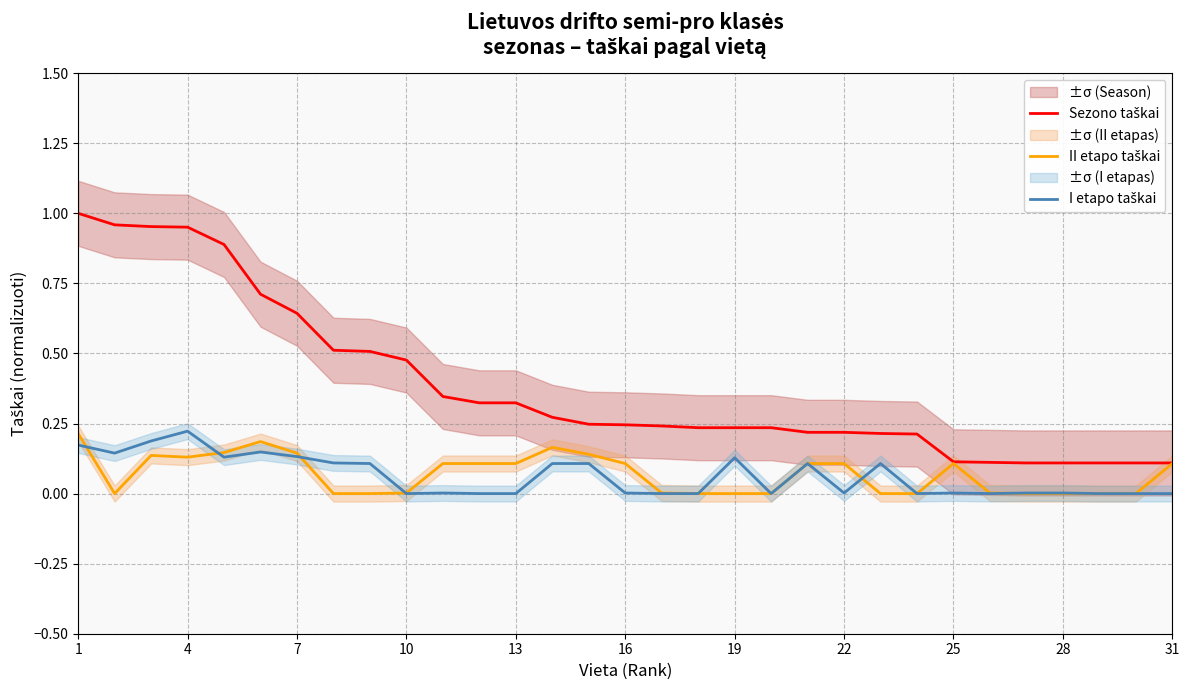

True or false: II etapo taškai and Sezono taškai cross at least once.

False